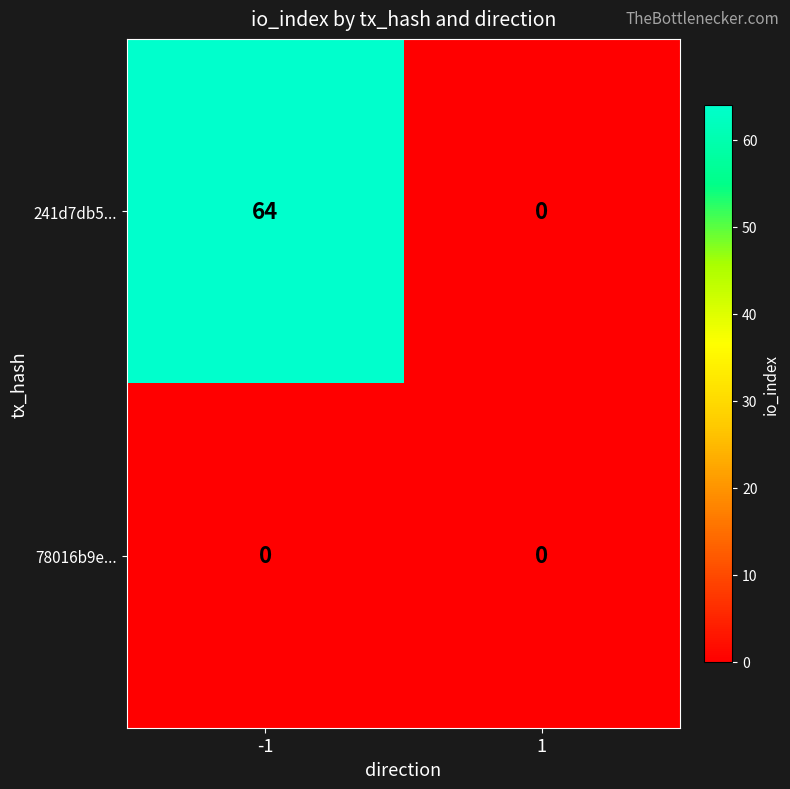

True or false: 78016b9e... has a value of 0 at -1.

True